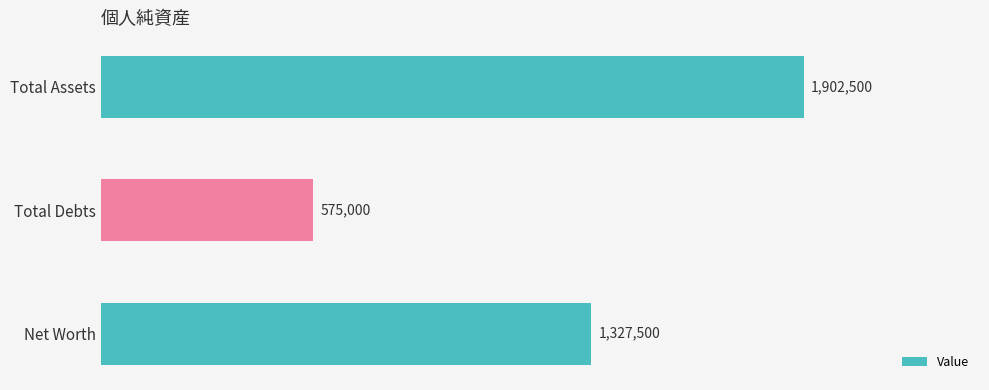

Count the values in the range 575000 to 1902500.

3